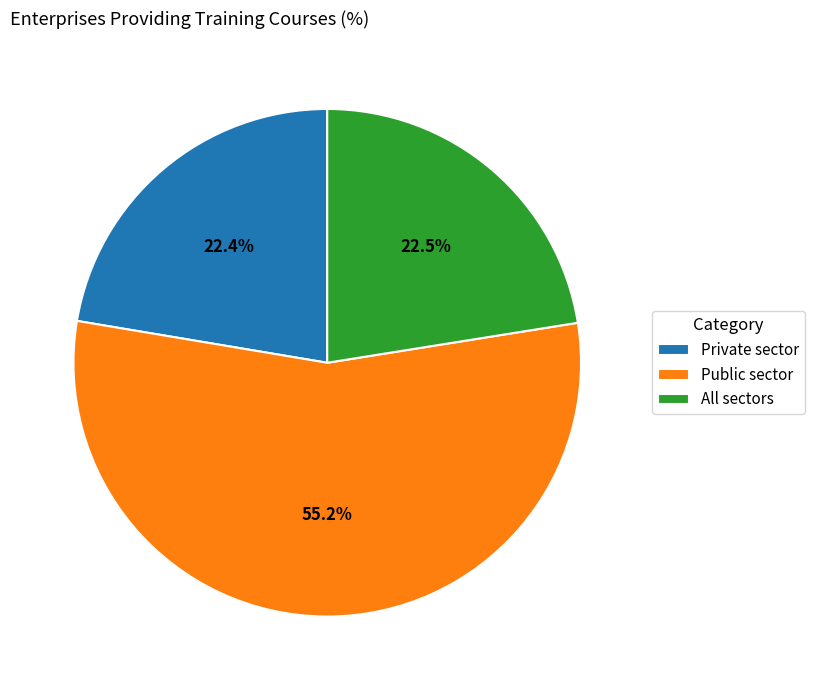

Approximately how many times larger is the value at Private sector compared to All sectors?

1.0